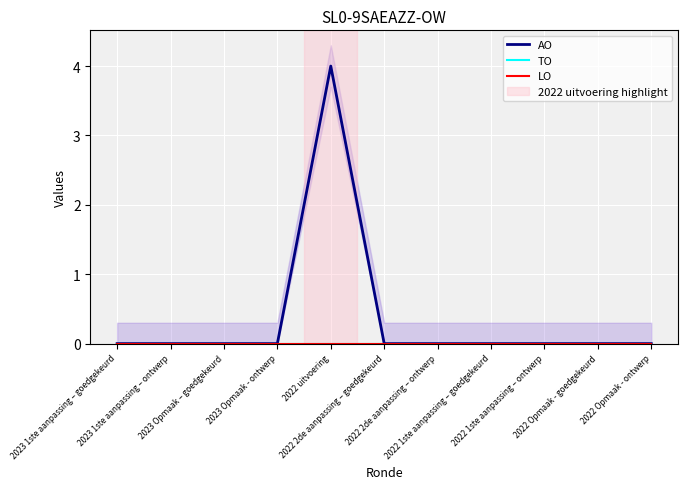

True or false: LO has more than 0 interior local peaks.

False